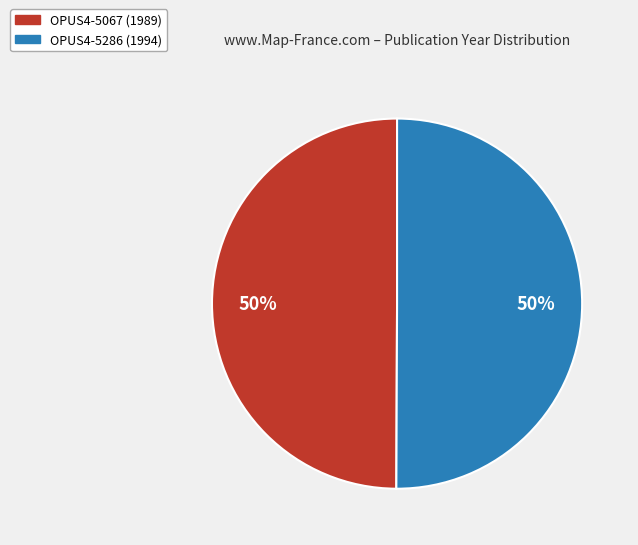

True or false: OPUS4-5286 (1994) accounts for 50% of the total.

True